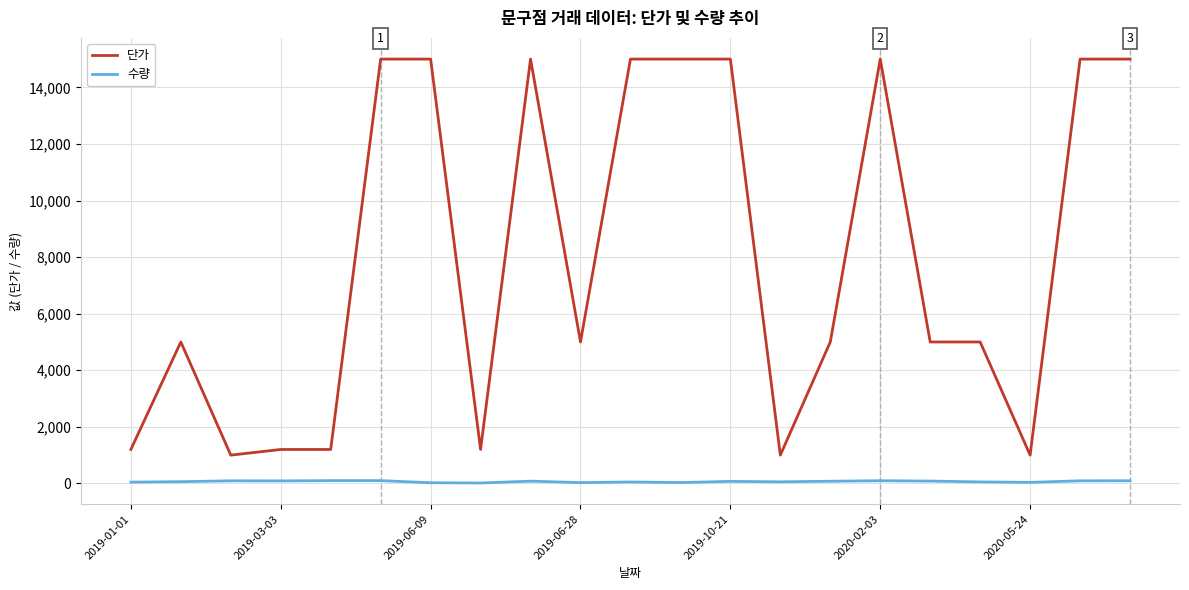

What is the maximum value shown in the chart?

15000